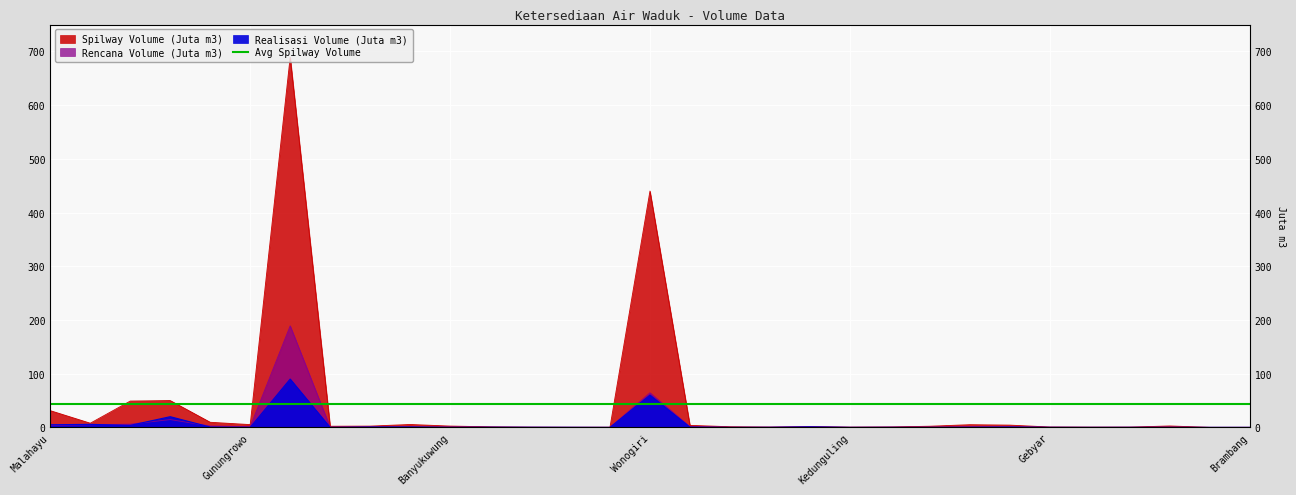

What is the maximum value shown in the chart?

689.1